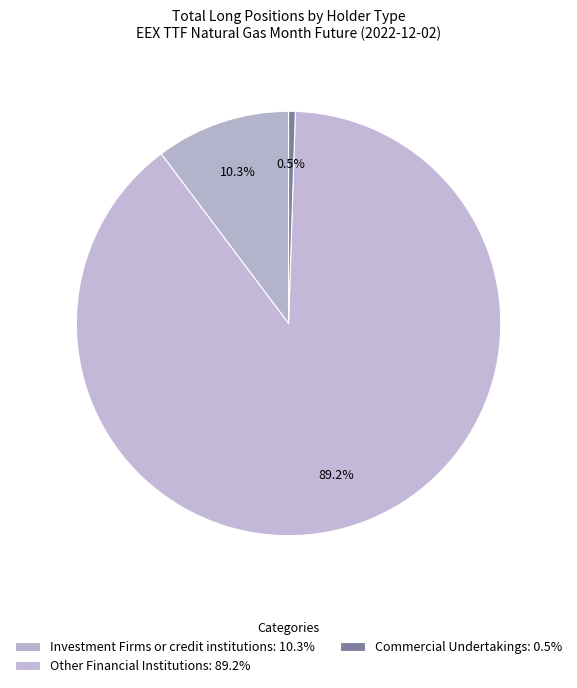

Which slice is the largest?

Other Financial Institutions